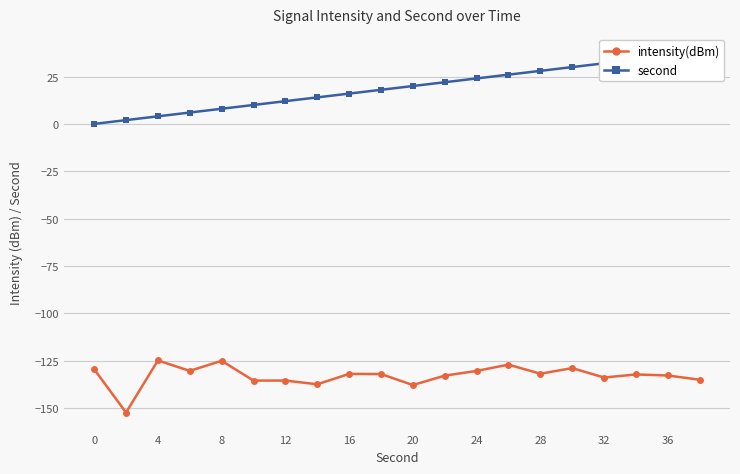

What is the minimum value for intensity(dBm)?

-152.4